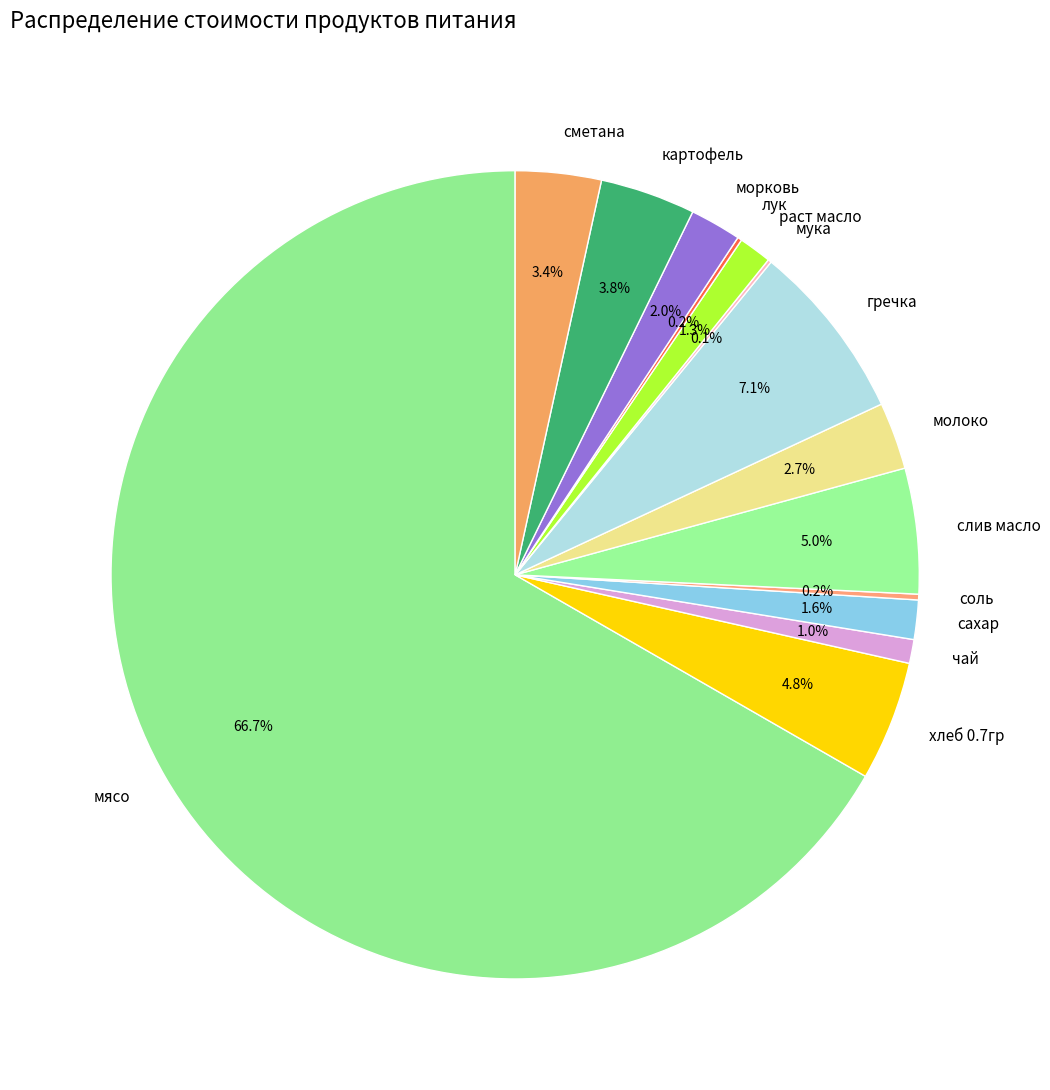

Approximately how many times larger is the value at картофель compared to хлеб 0.7гр?

0.8